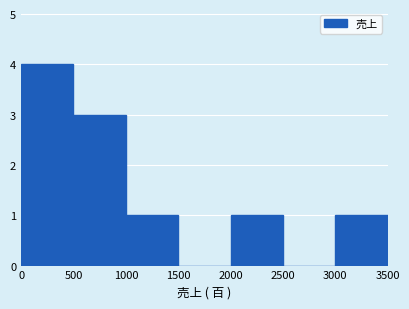

What is the height of the bar covering 3000 to 3500 on the x-axis? The values are not printed on the chart, so give them approximately, as read against the axis.

1